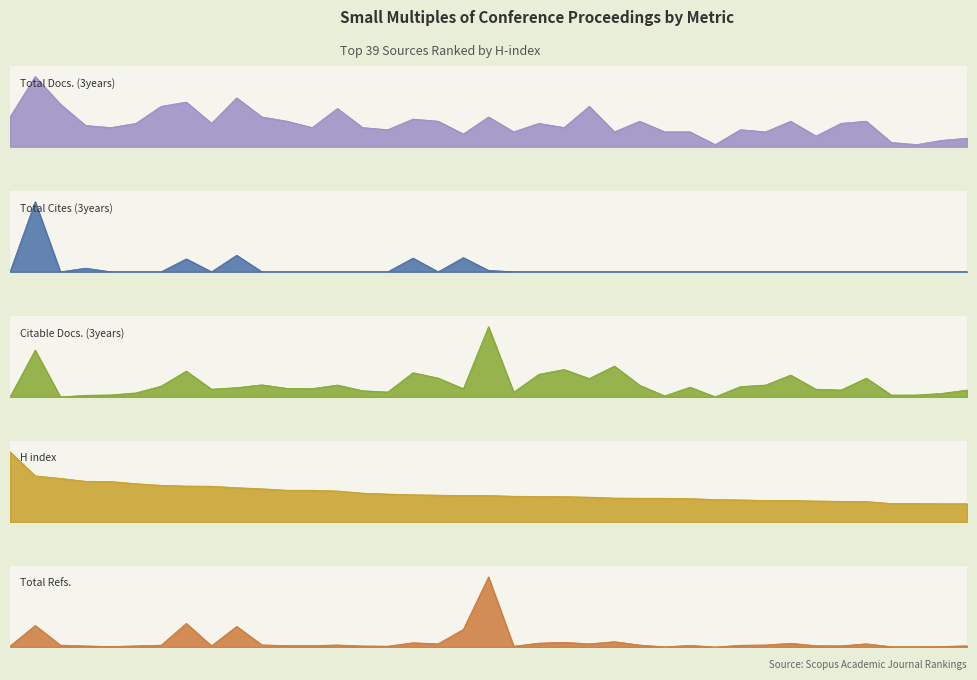

What is the total value across all series at 20?

7316